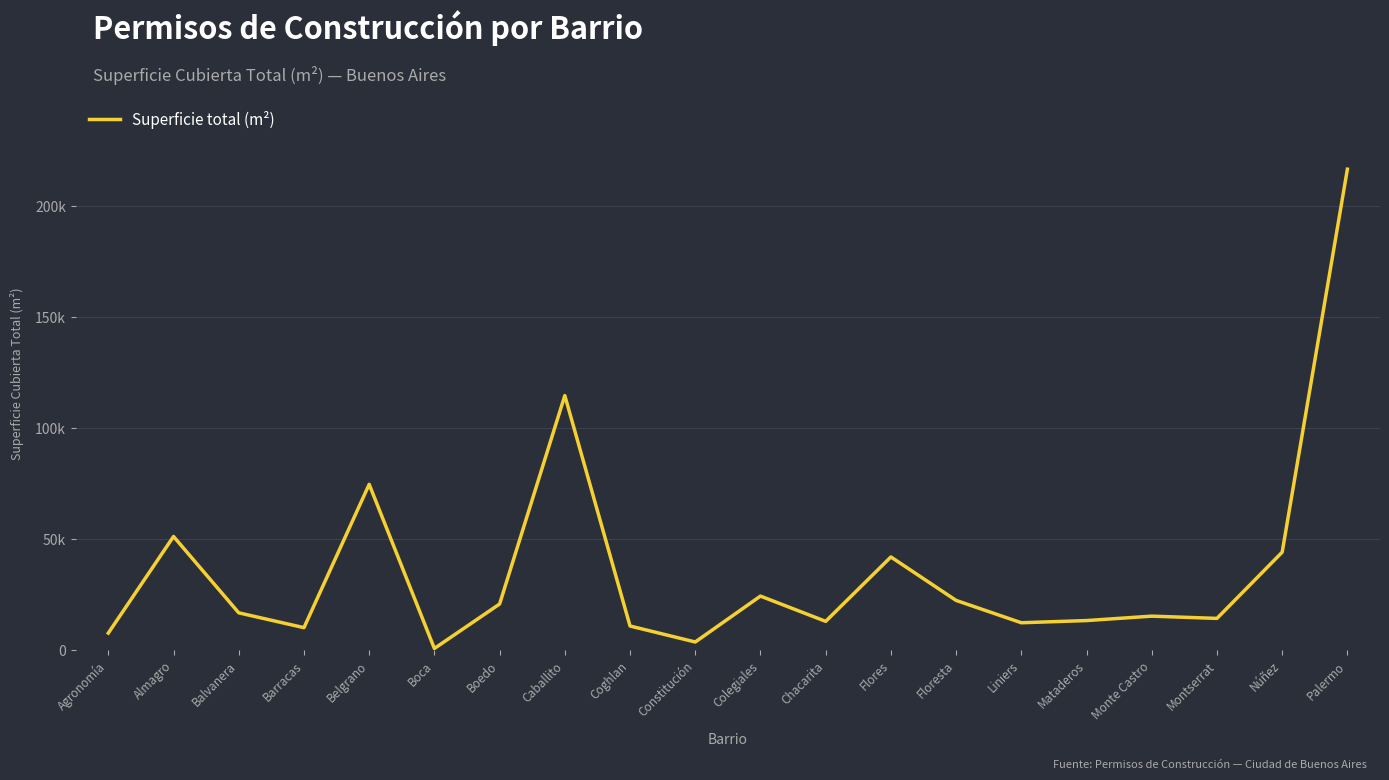

Rank the categories by value from highest to lowest.

Palermo, Caballito, Belgrano, Almagro, Núñez, Flores, Colegiales, Floresta, Boedo, Balvanera, Monte Castro, Montserrat, Mataderos, Chacarita, Liniers, Coghlan, Barracas, Agronomía, Constitución, Boca